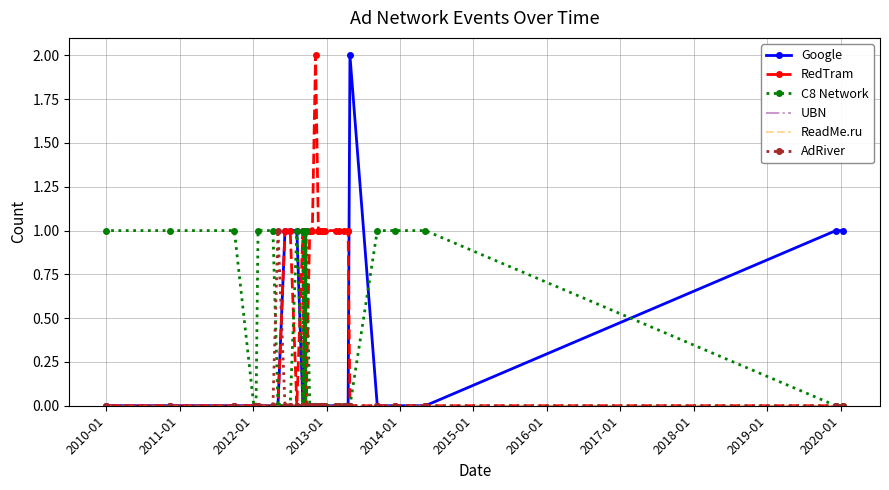

How many lines are shown in the chart?

6